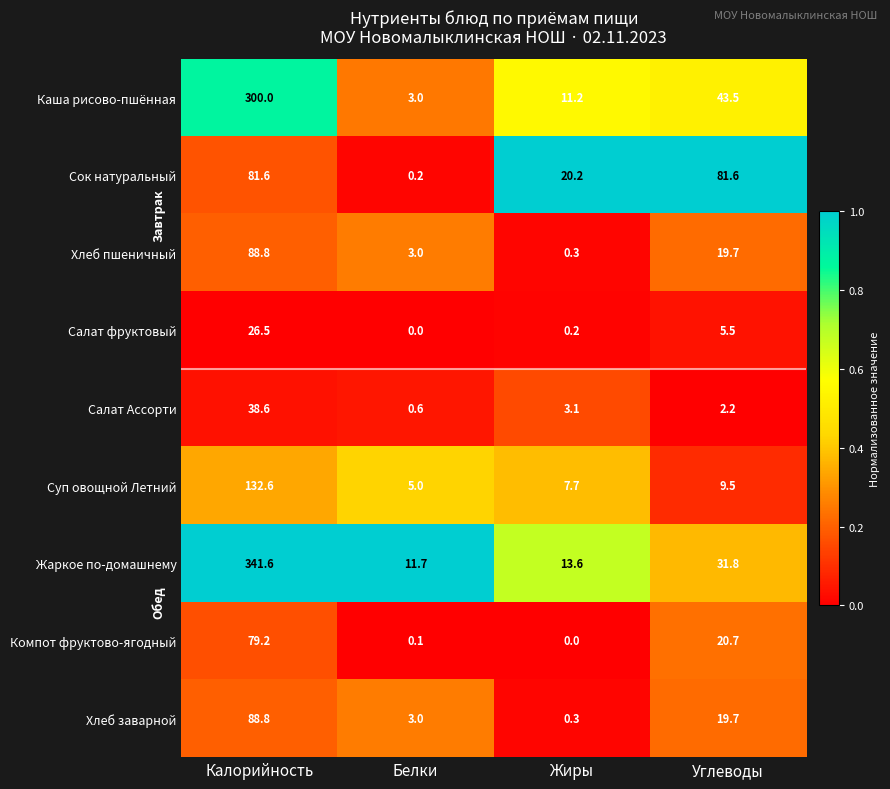

At which category is the sum across all series the highest?

Калорийность